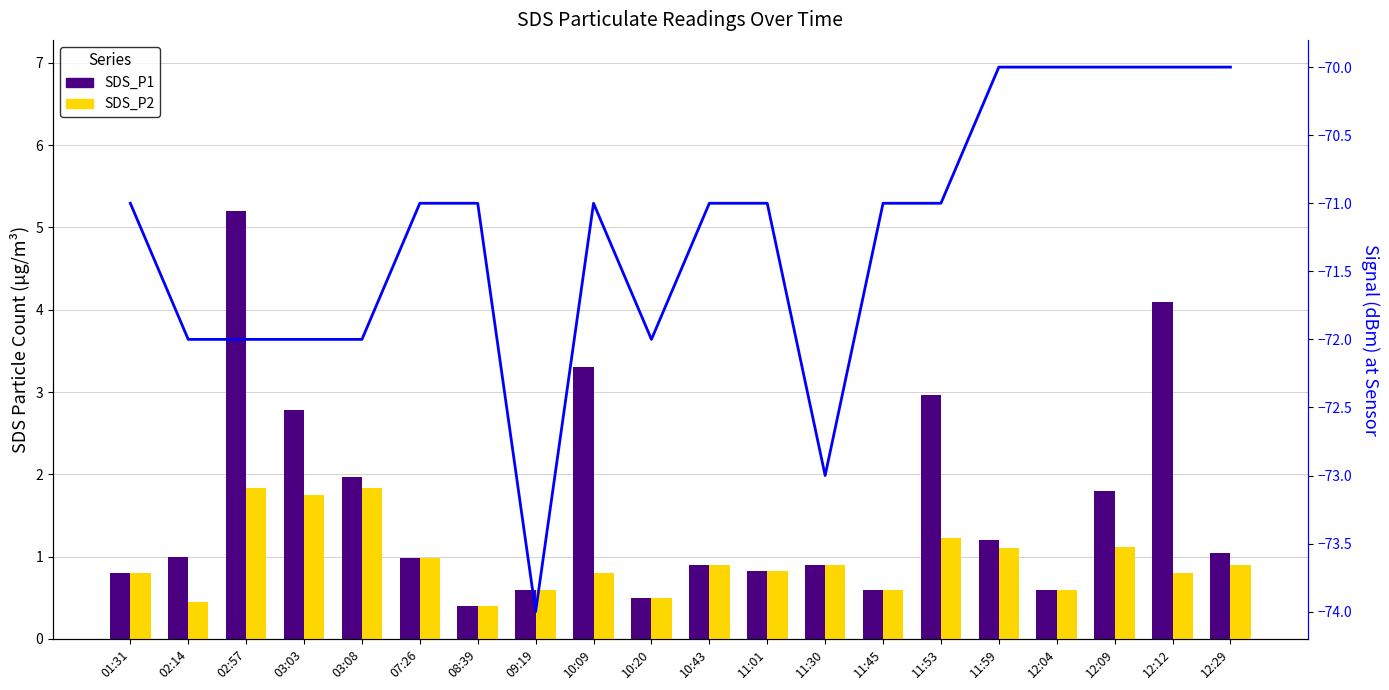

What is the average value of the Signal series?

-71.2